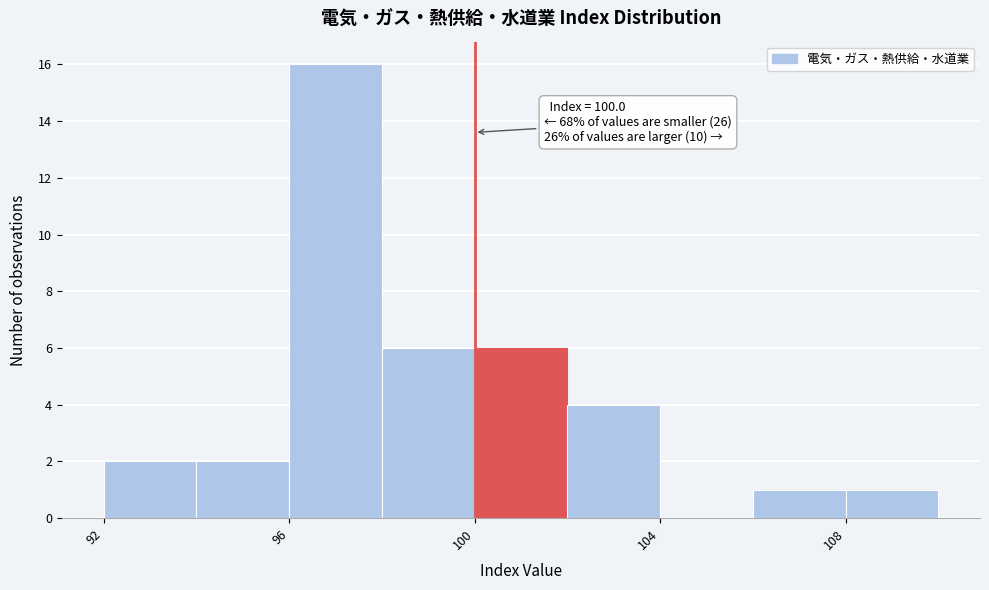

Which range on the x-axis has the tallest bar?

96 to 98